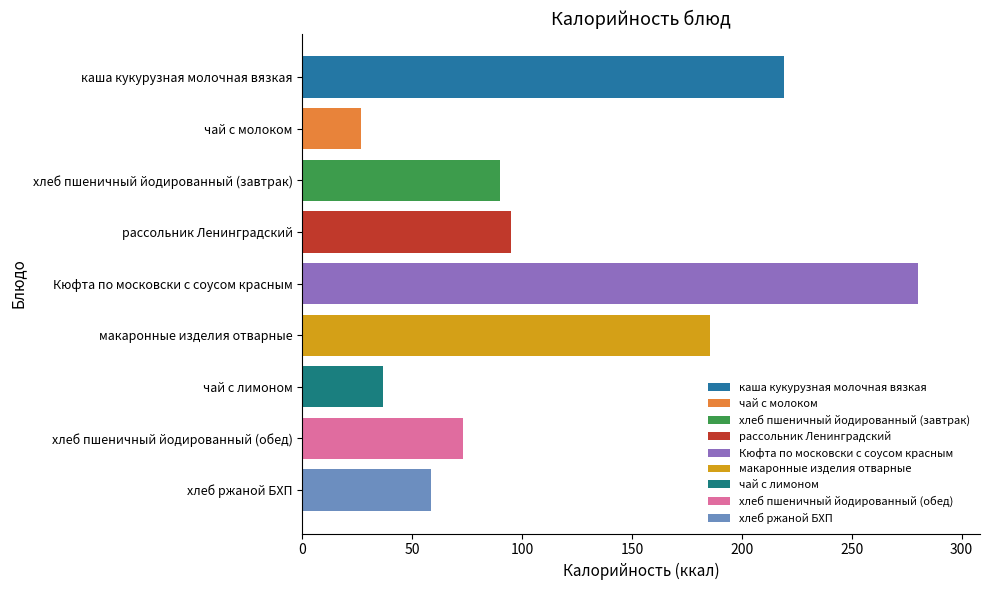

How many values are below 89?

4